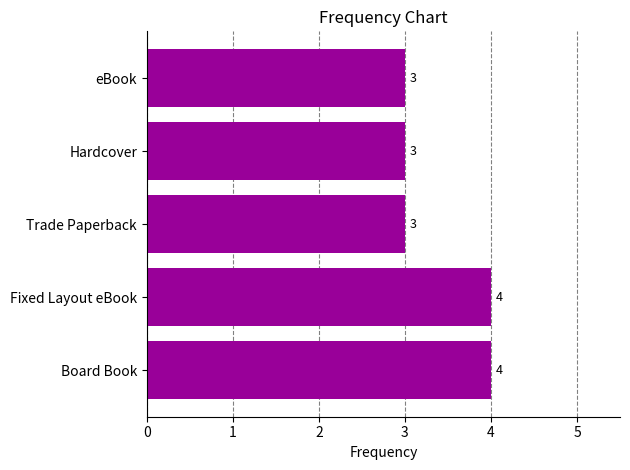

True or false: the data shows 1 at Hardcover.

False